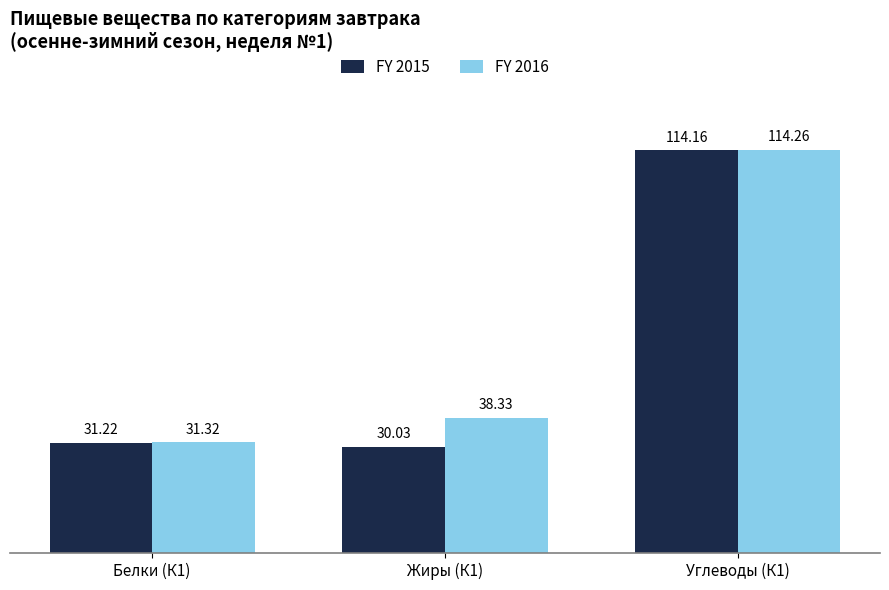

The FY 2016 series shows 38.3 at Жиры (К1). True or false?

True